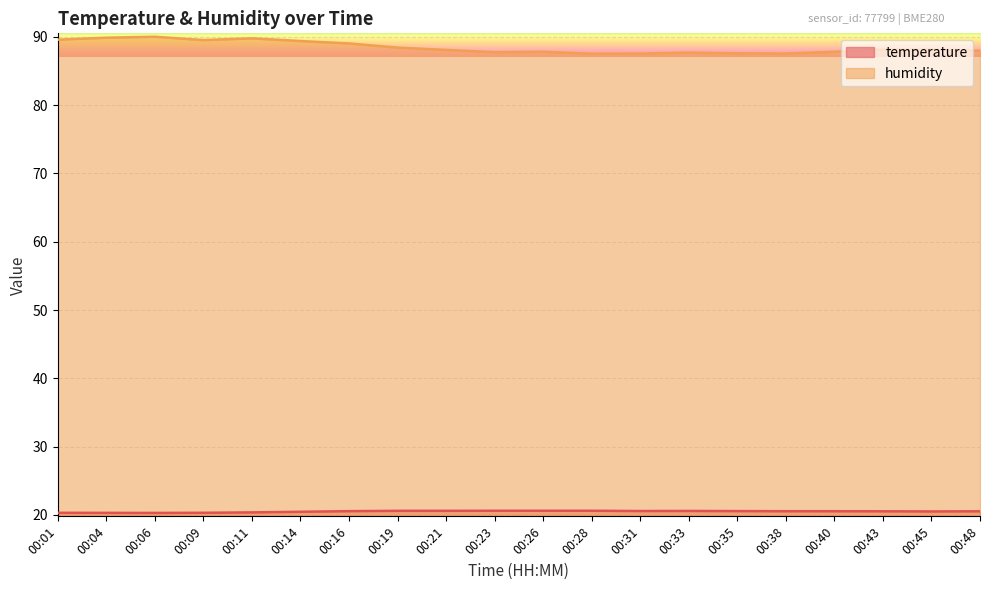

What is the maximum value shown in the chart?

90.0